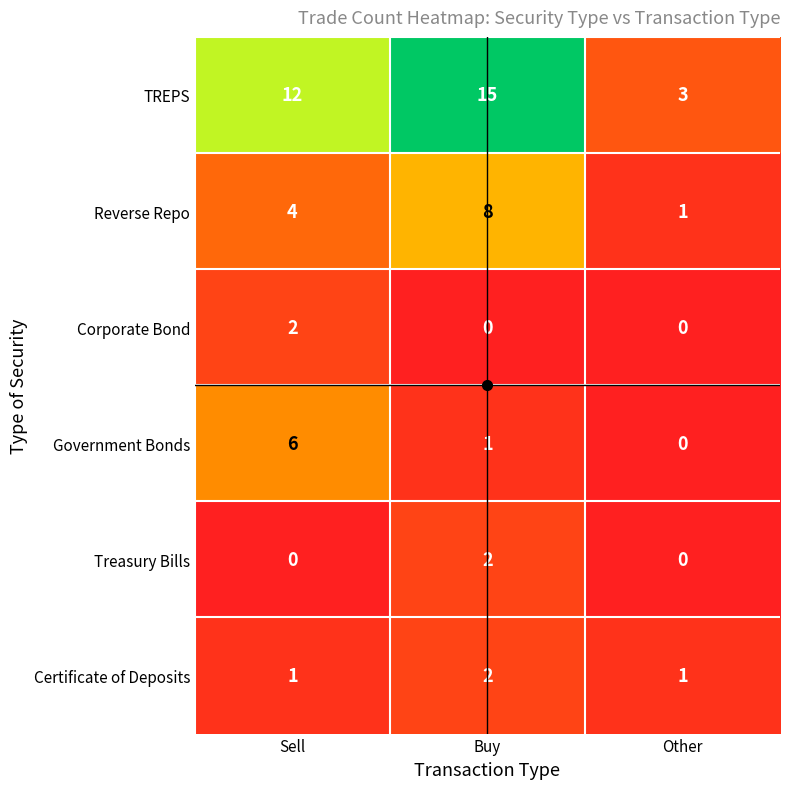

At how many categories does at least one series exceed 7?

2